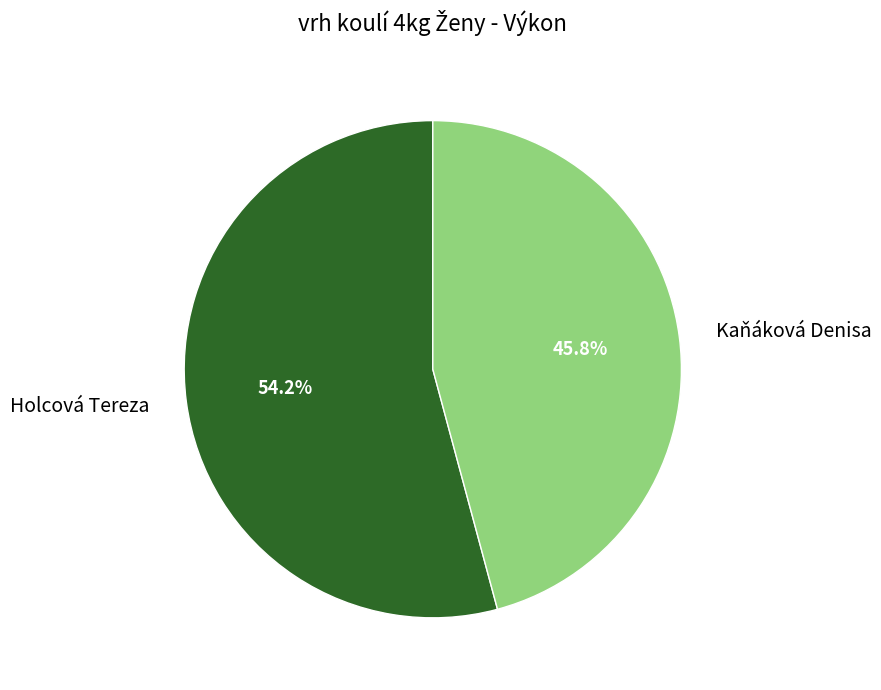

Between Holcová Tereza and Kaňáková Denisa, which is larger?

Holcová Tereza